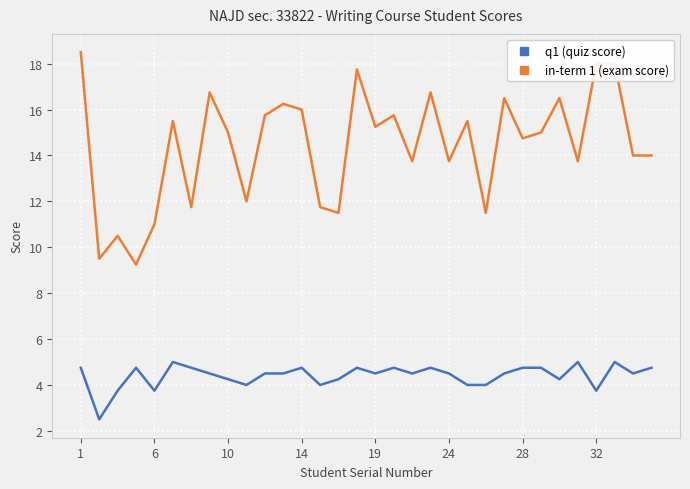

What is the smallest value displayed?

2.5